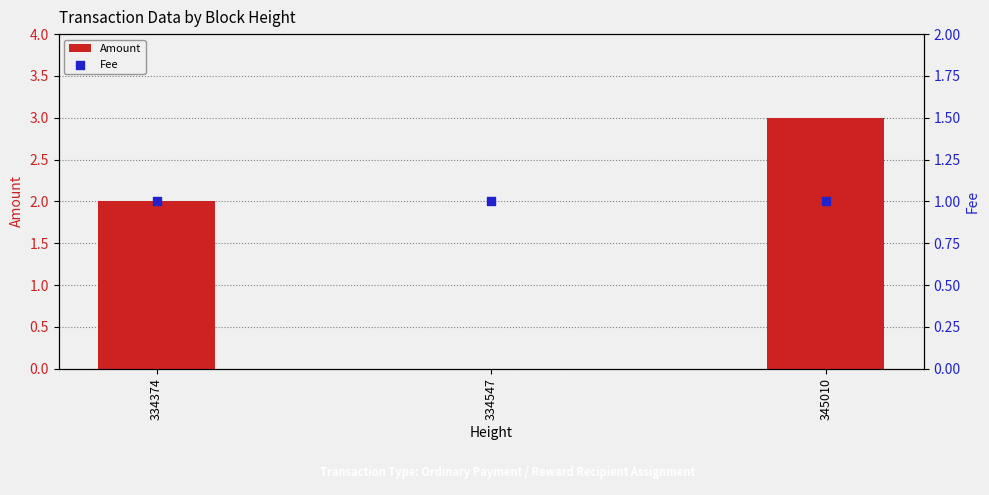

At which category is the sum across all series the highest?

345010